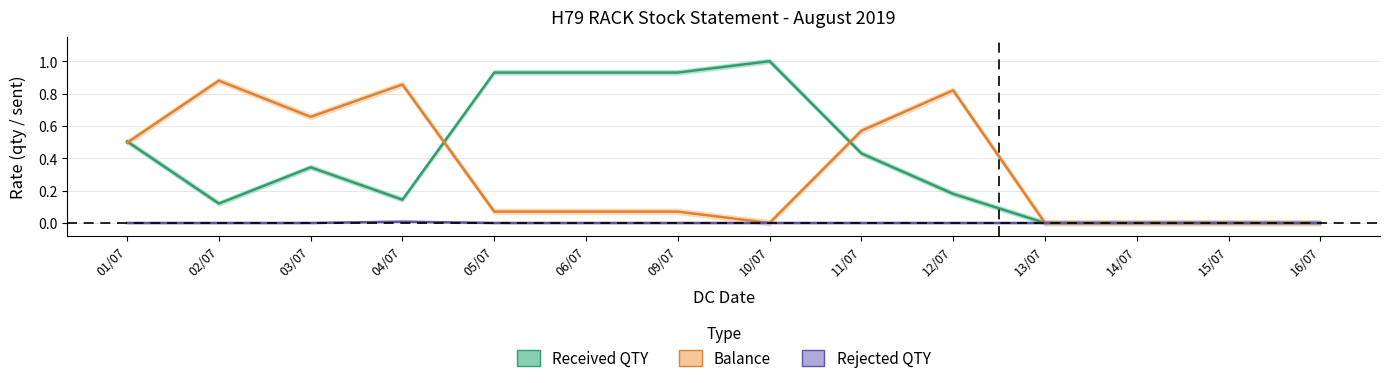

Is the value of Received QTY at 11/07 greater than the value of Balance at 16/07?

Yes